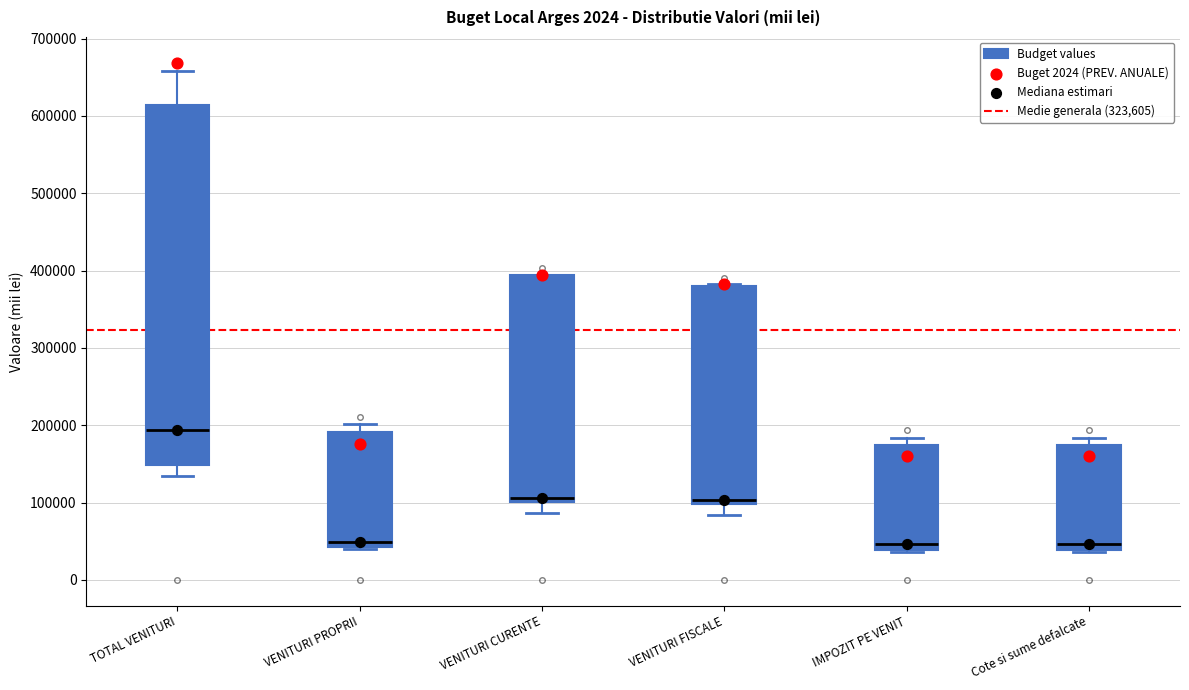

Where does the upper whisker of the box for TOTAL VENITURI end on the y-axis? The values are not printed on the chart, so give them approximately, as read against the axis.

660000